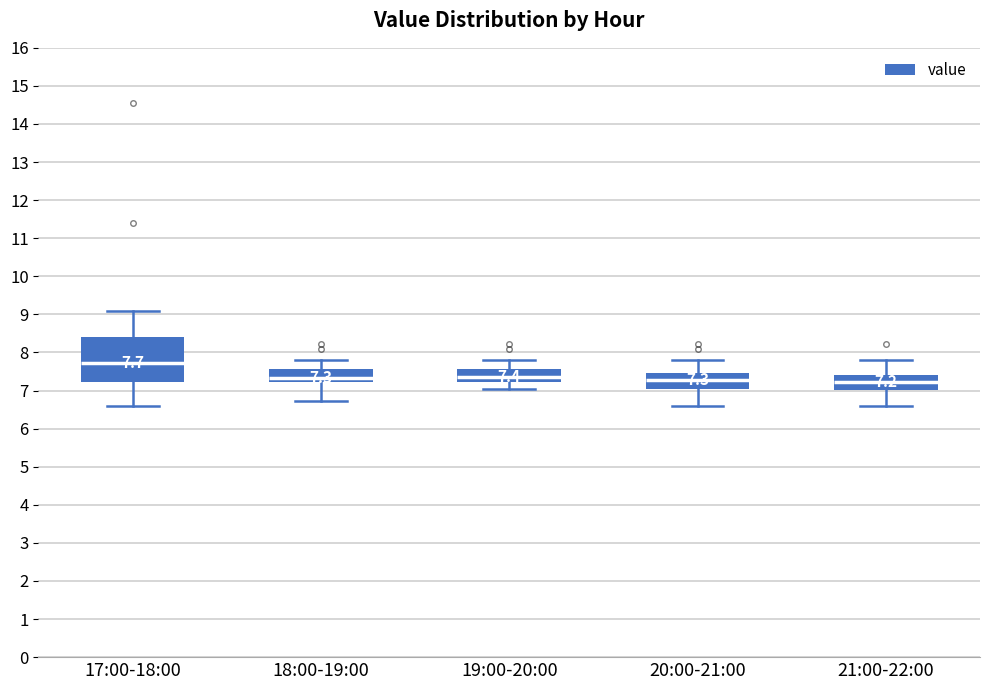

Which box's median line is the highest?

17:00-18:00